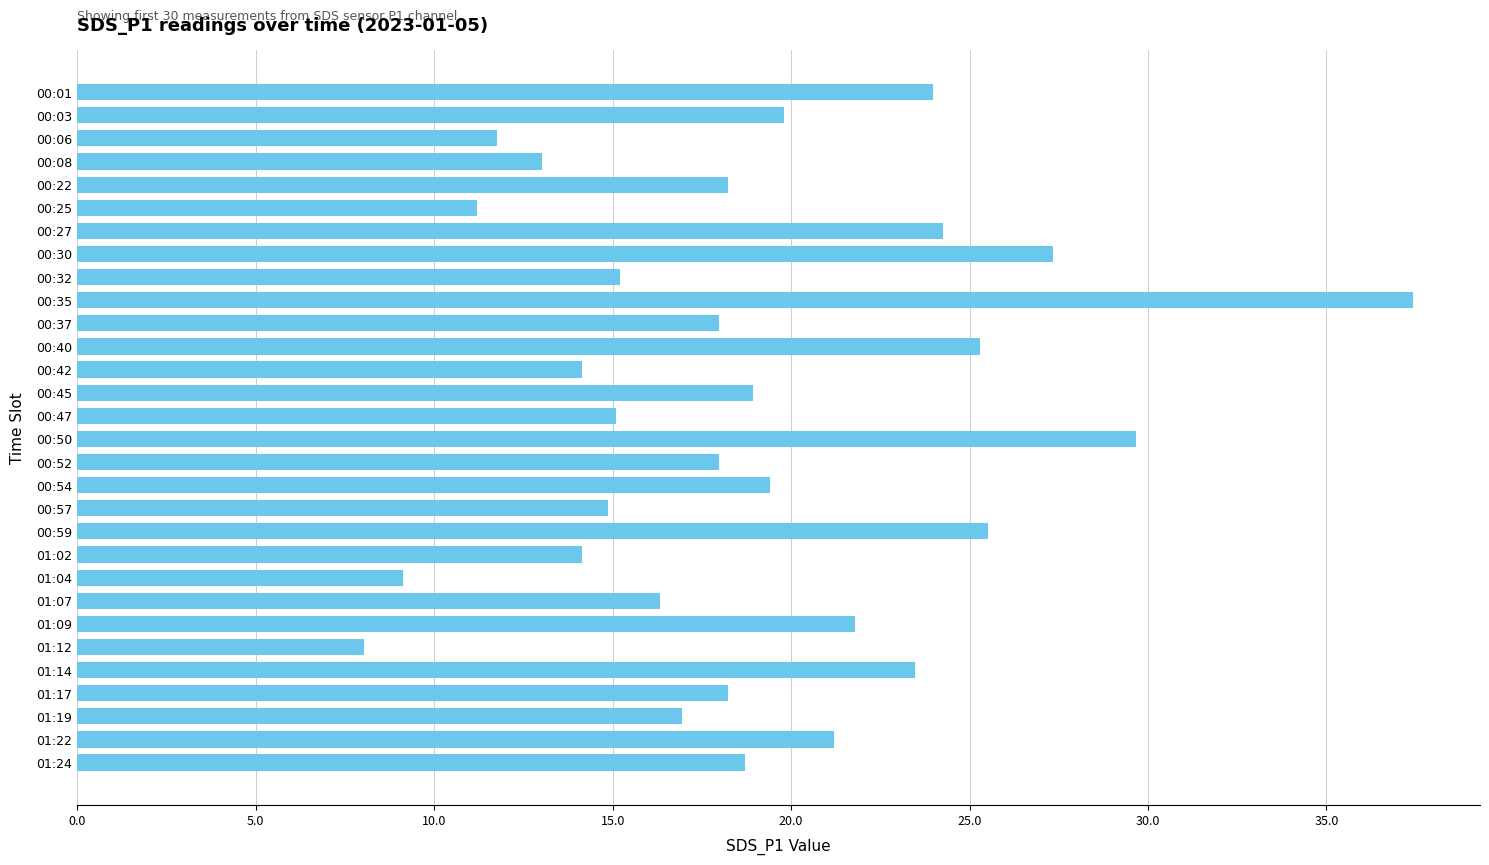

What is the average value?

19.0